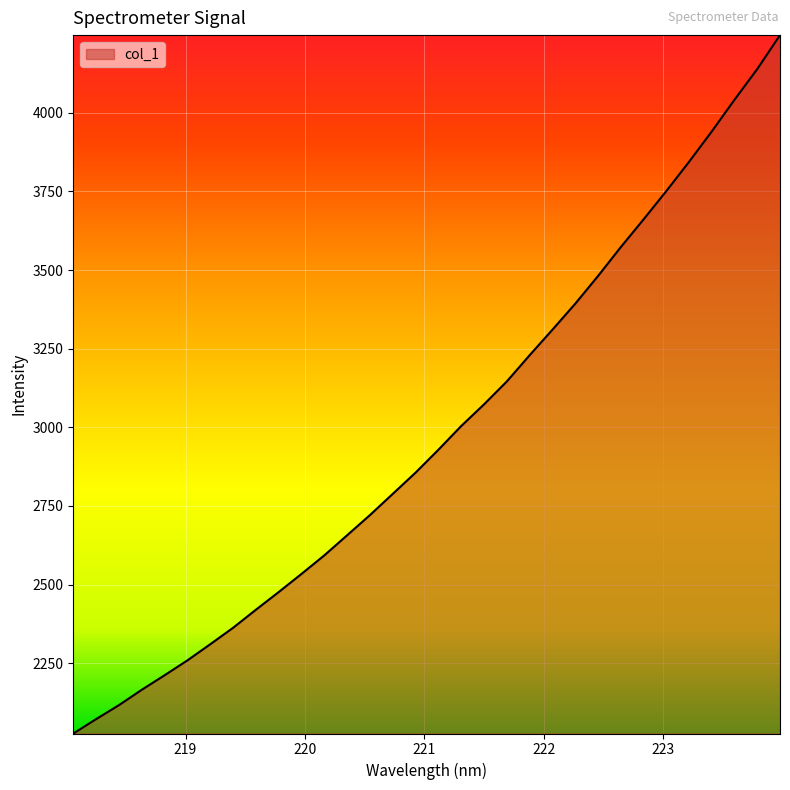

What is the minimum value shown in the chart?

2026.2